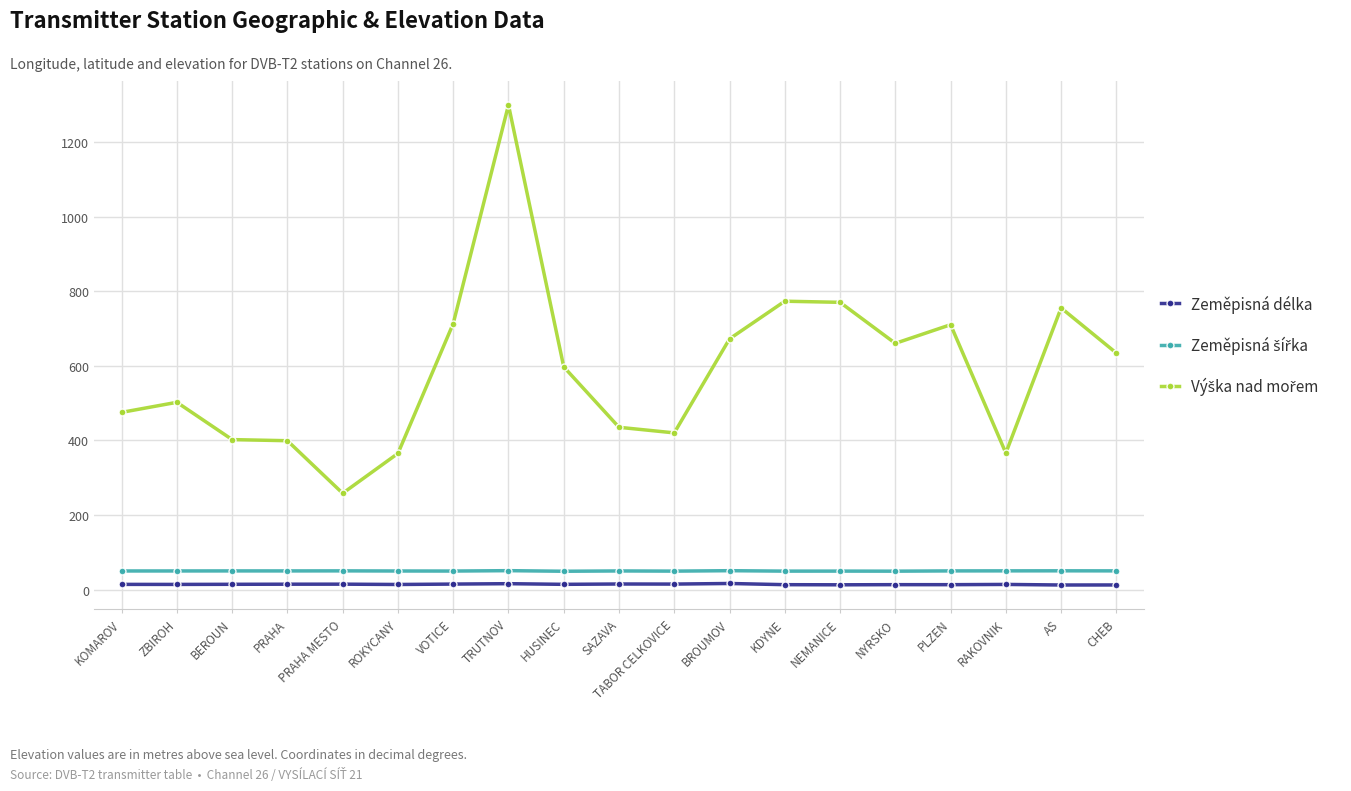

What is the label of the 17th point from the left?

RAKOVNIK